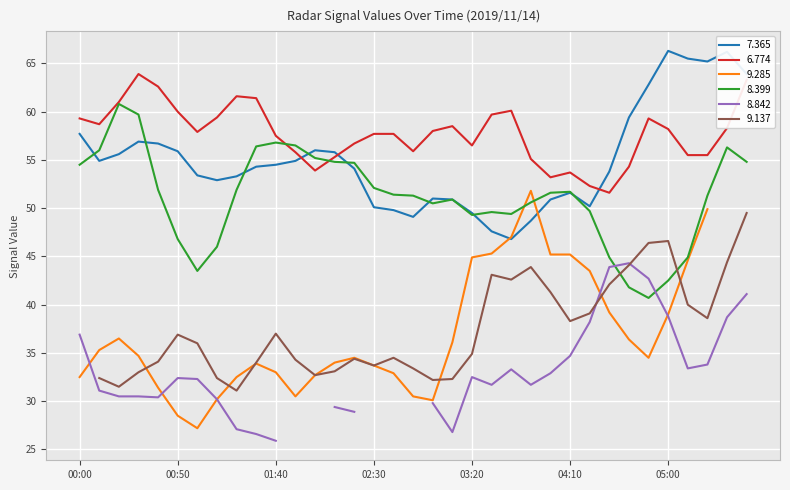

What is the sum of all 6.774 values?

2019.4